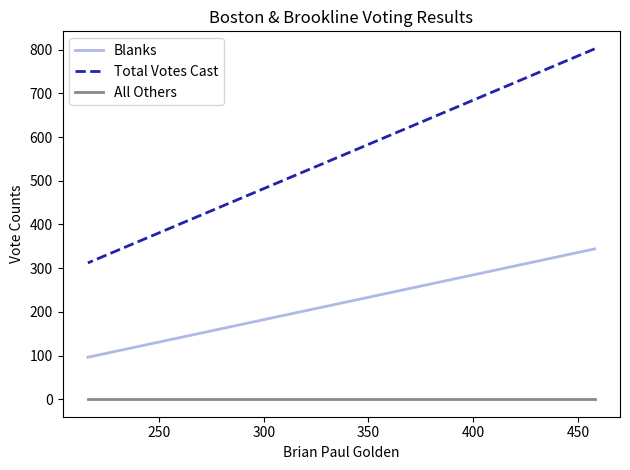

Is this an area chart (filled region under the line)?

No